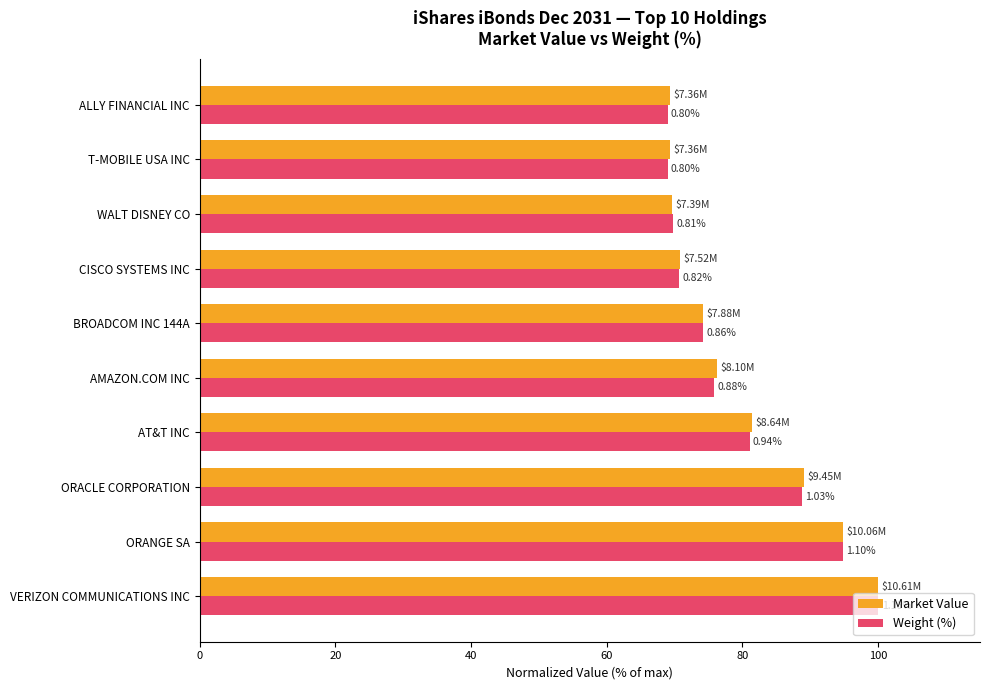

Reading left to right, extract all data points from this chart.

Market Value: 100.0	94.8	89.1	81.4	76.3	74.2	70.8	69.6	69.4	69.3
Weight (%): 100.0	94.8	88.8	81.0	75.9	74.1	70.7	69.8	69.0	69.0